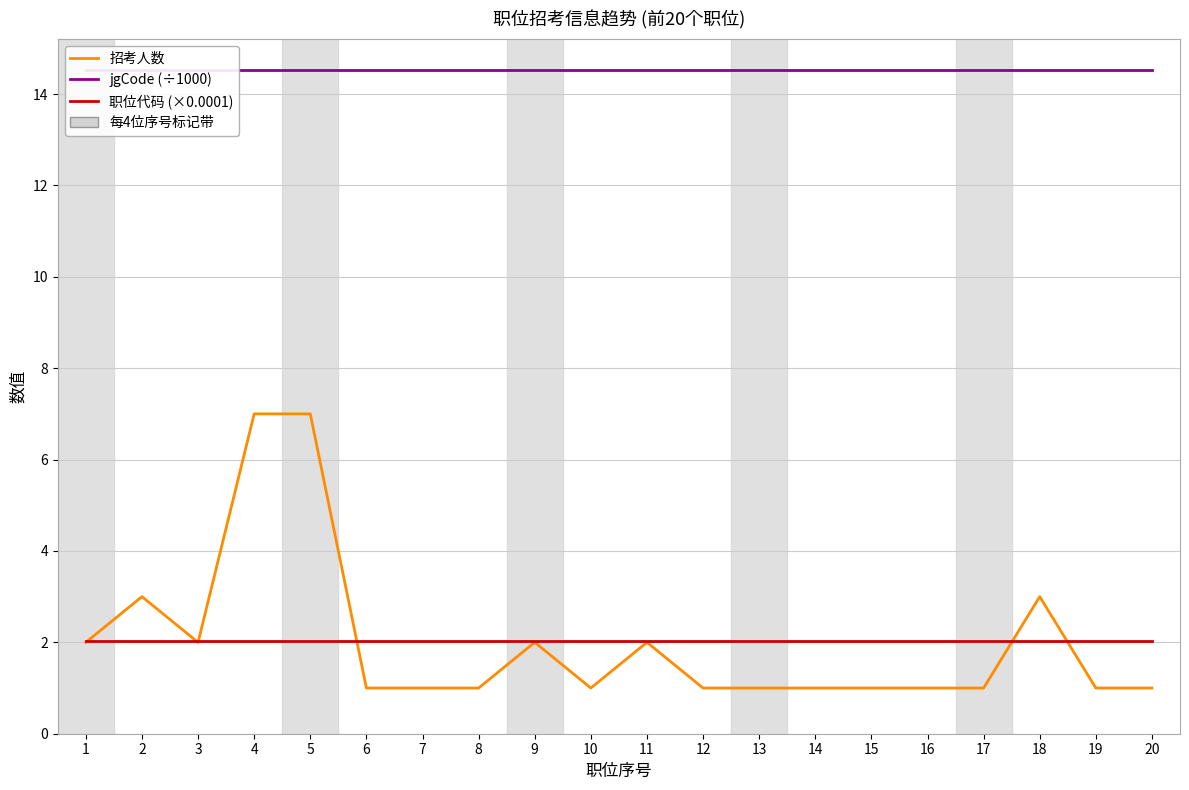

What is the value of the 职位代码 (×0.0001) point at the 6th from the left?

2.0